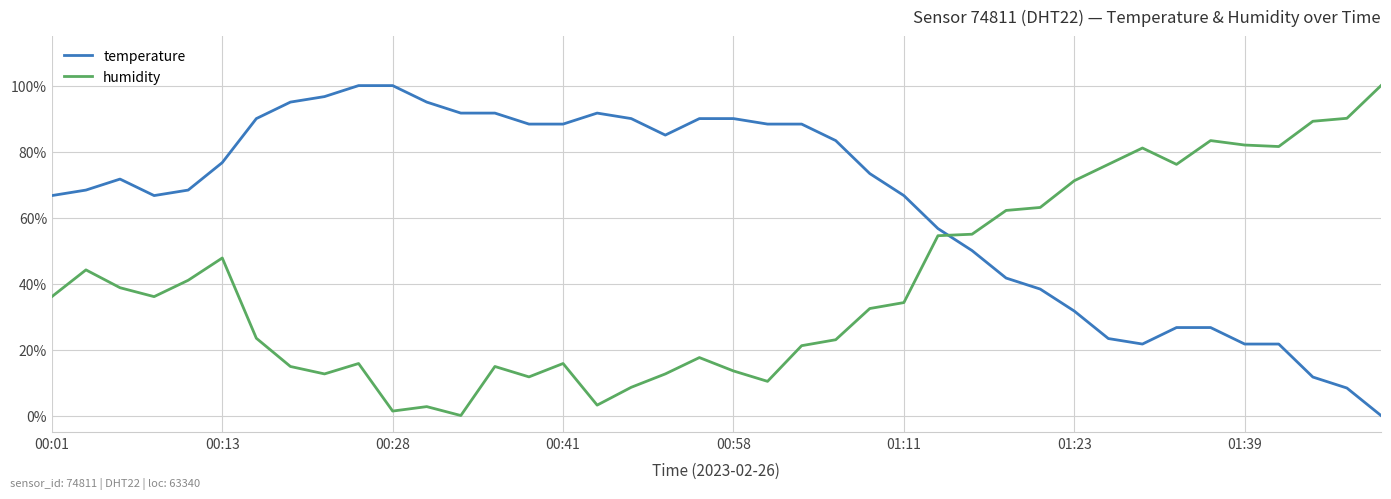

How many lines are shown in the chart?

2